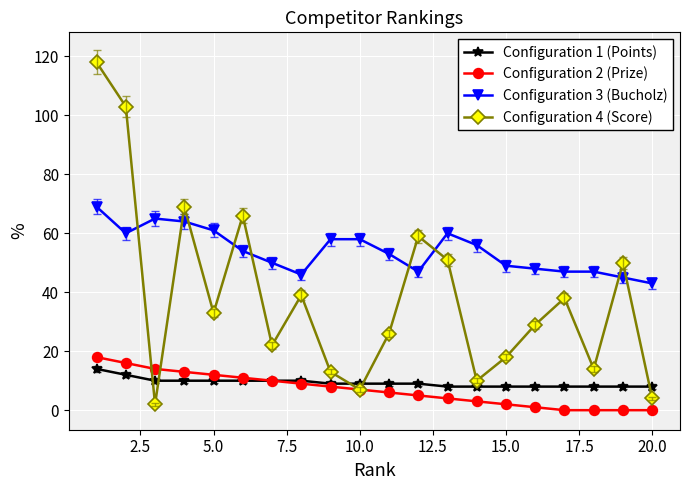

True or false: Configuration 3 (Bucholz) and Configuration 2 (Prize) intersect in this chart.

False